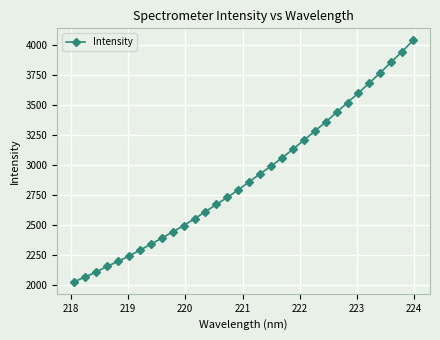

What is the sum of all values?

92788.8